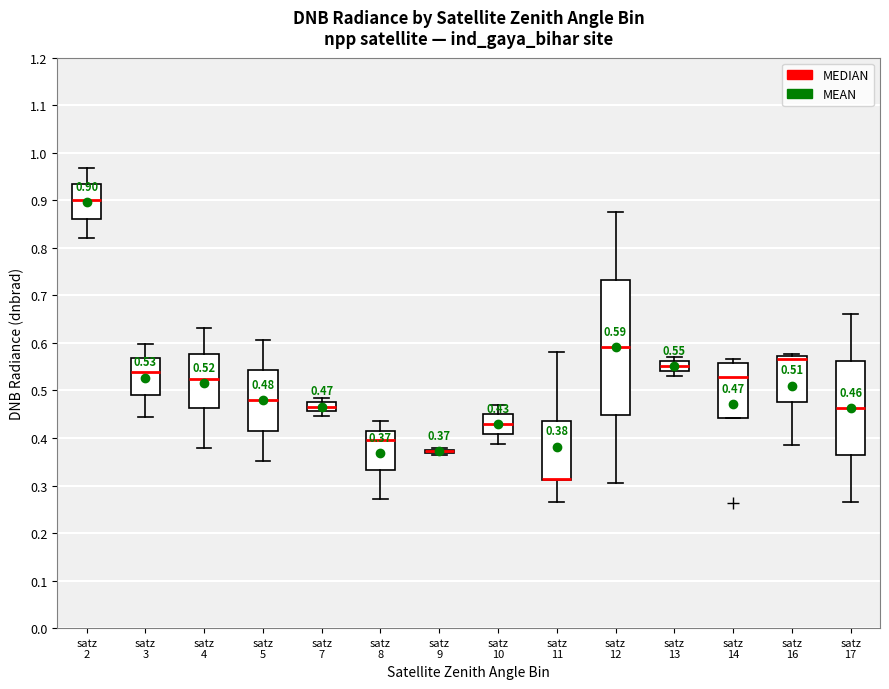

Comparing the boxes themselves (not the whiskers), which one is the tallest?

satz 12